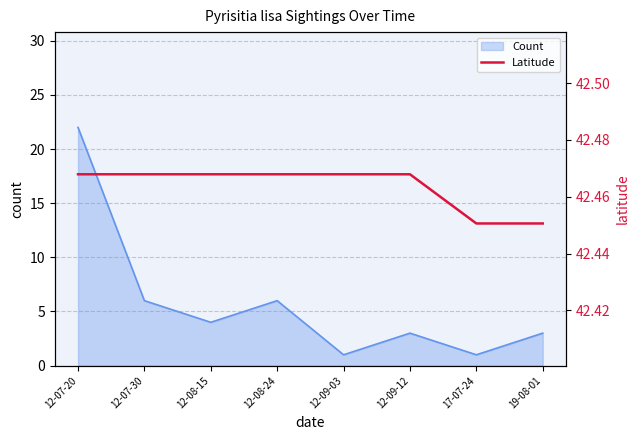

The value of Count at 12-08-15 is 4. True or false?

True